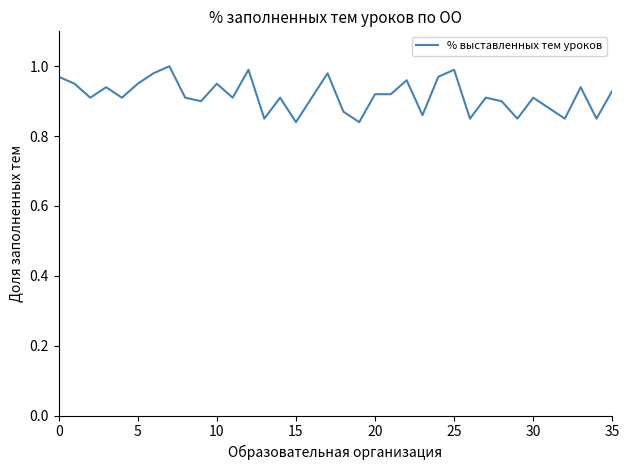

The chart shows a value of 0.4 at 35. True or false?

False